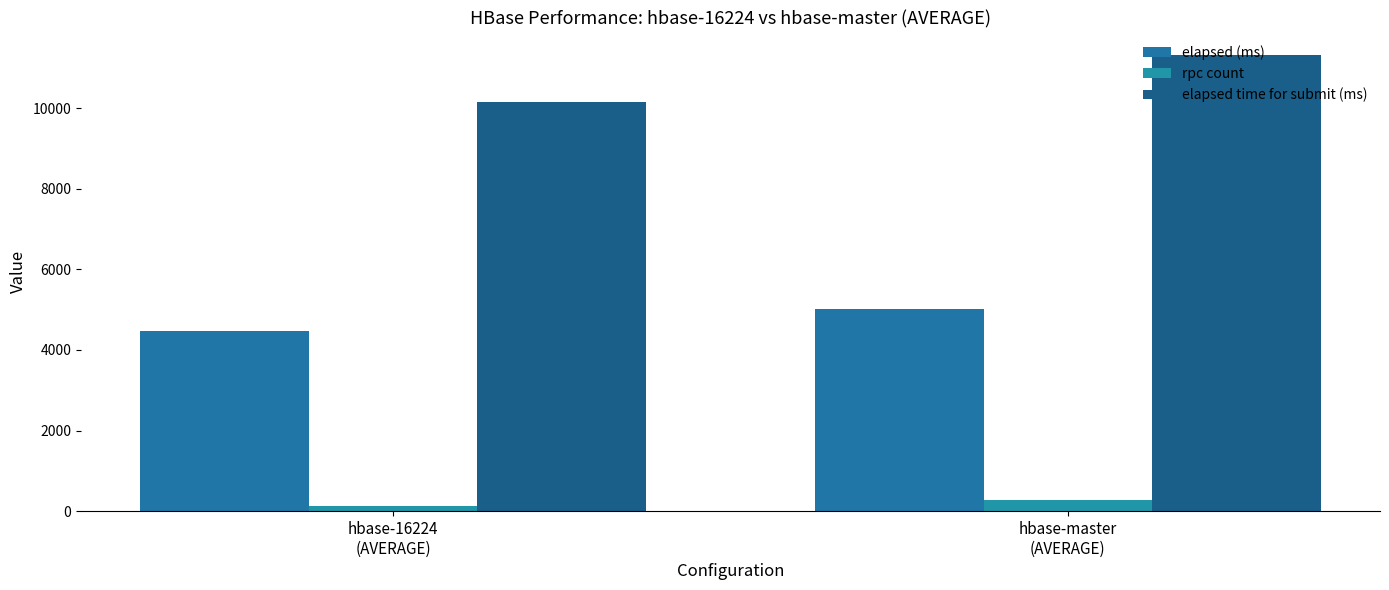

At which category is the sum across all series the highest?

hbase-master
(AVERAGE)